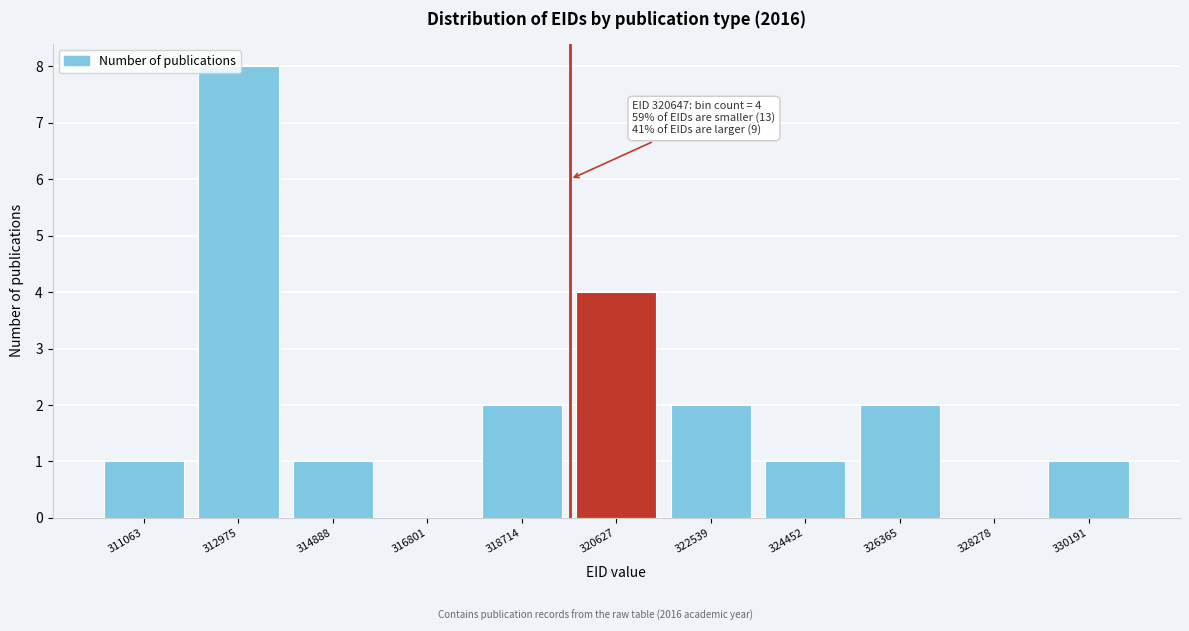

What is the change in value from 314888 to 322539?

+1